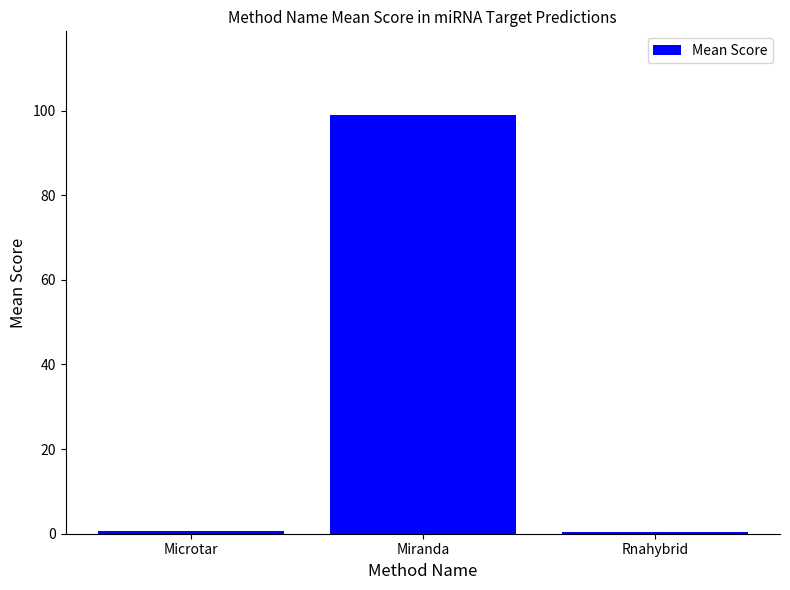

The chart shows a value of 99.0 at Miranda. True or false?

True